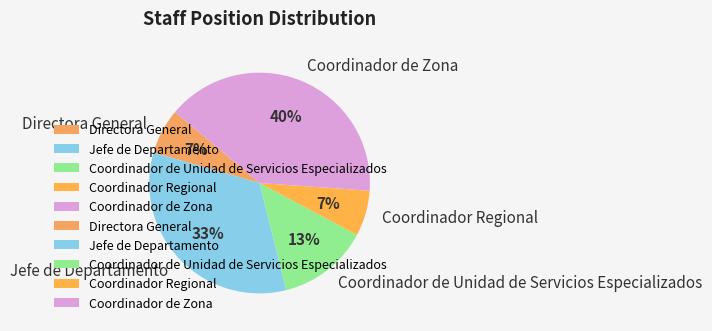

To the nearest percent, what is the difference between the largest and smallest slice percentages?

33%